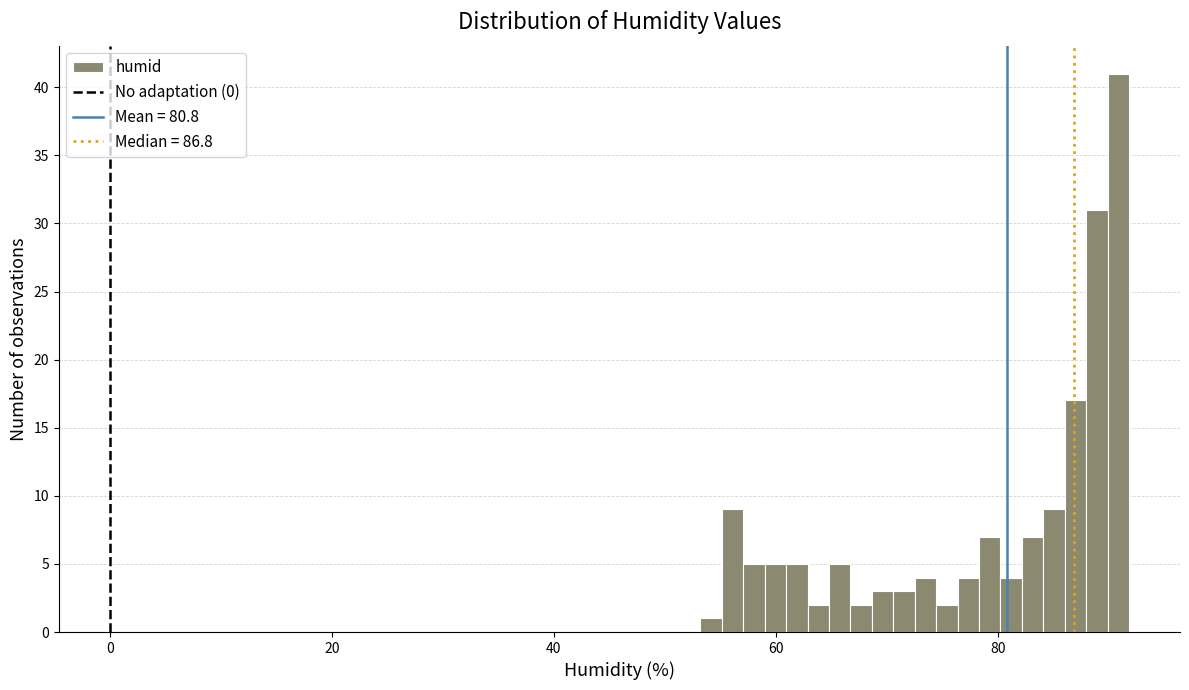

Read against the x-axis, roughly where is the centre of the tallest bar?

90